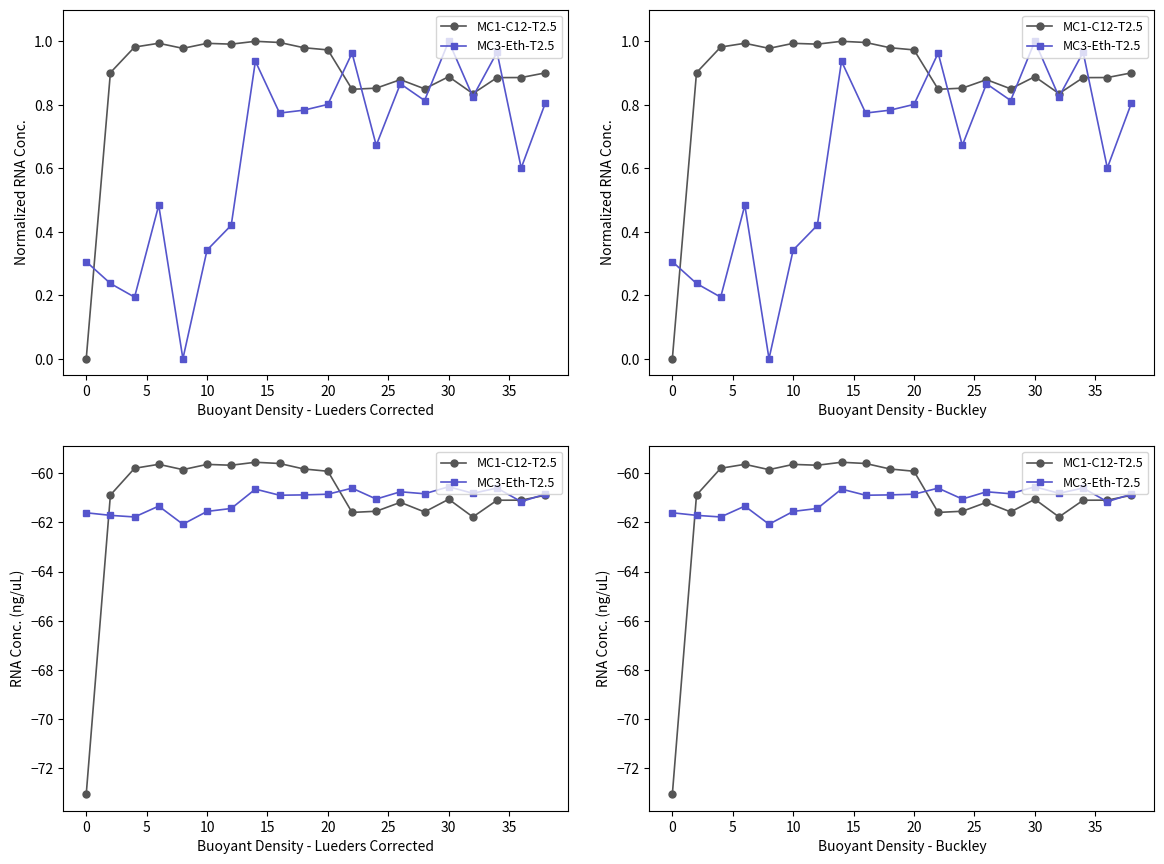

What is the sum of all MC1-C12-T2.5 values?

-1223.2